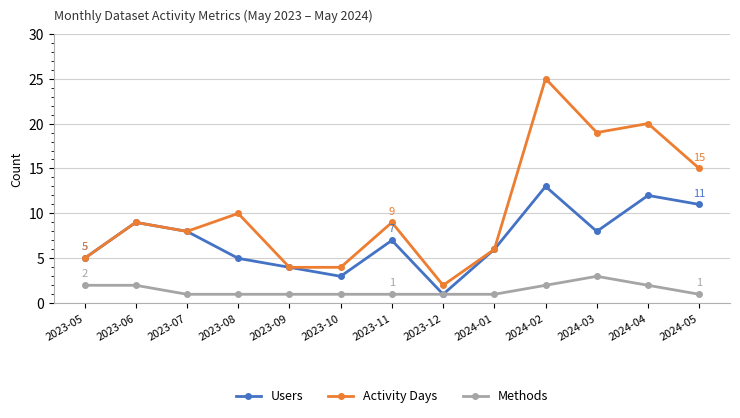

What is the spread (max minus min) of values at 2023-10?

3